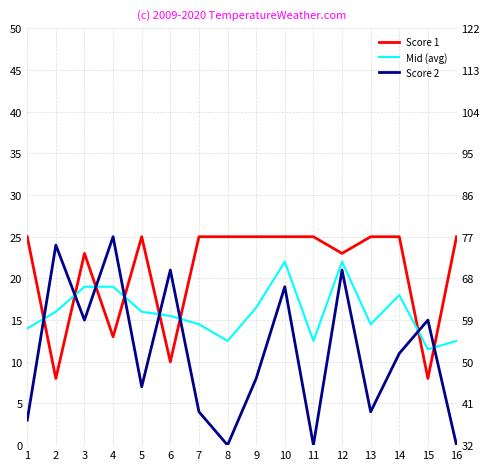

What is the lowest value of the Mid (avg) series?

11.5